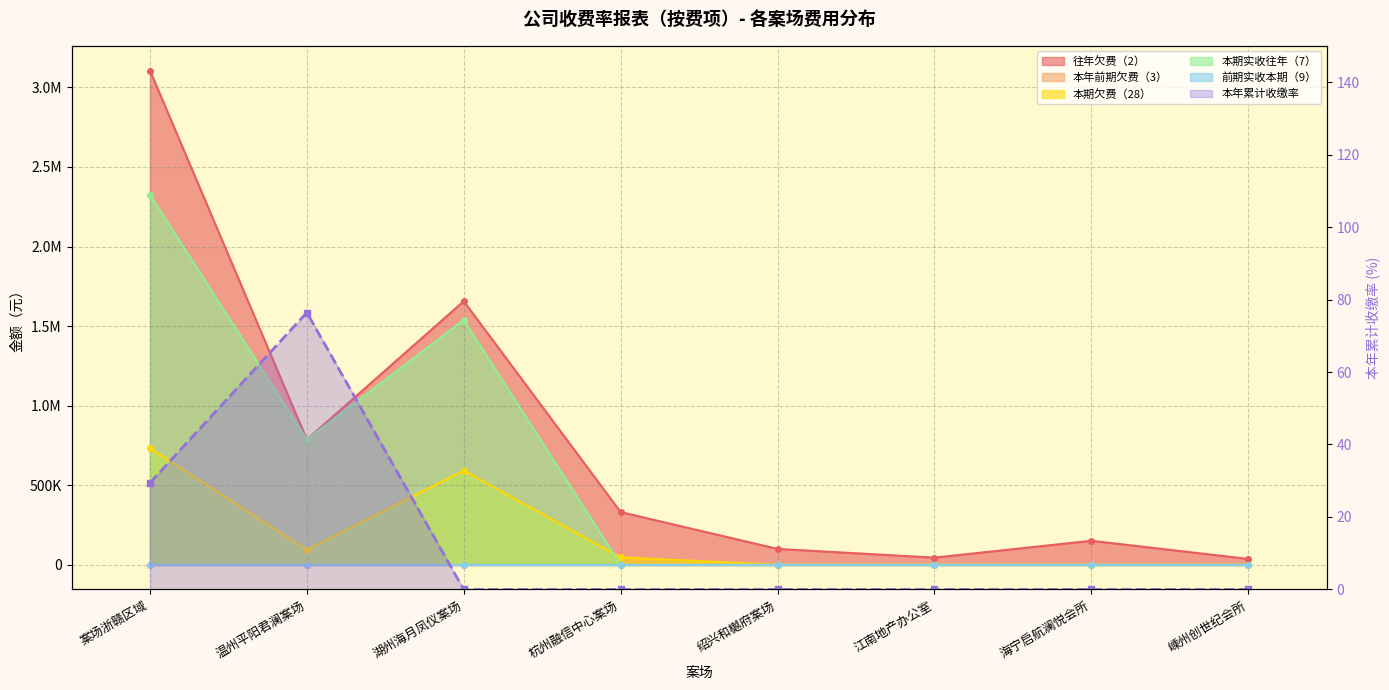

What is the label of the 4th point from the left?

杭州融信中心案场